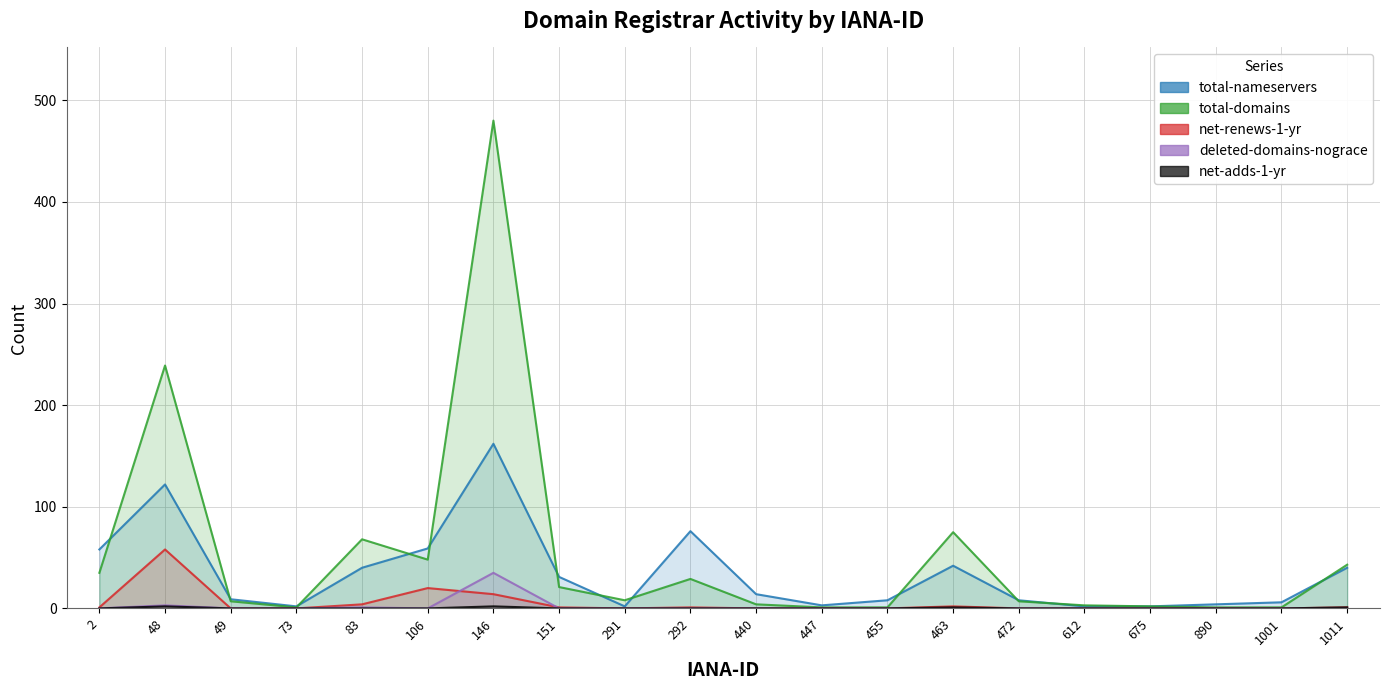

How many net-adds-1-yr values are between 0 and 1?

18